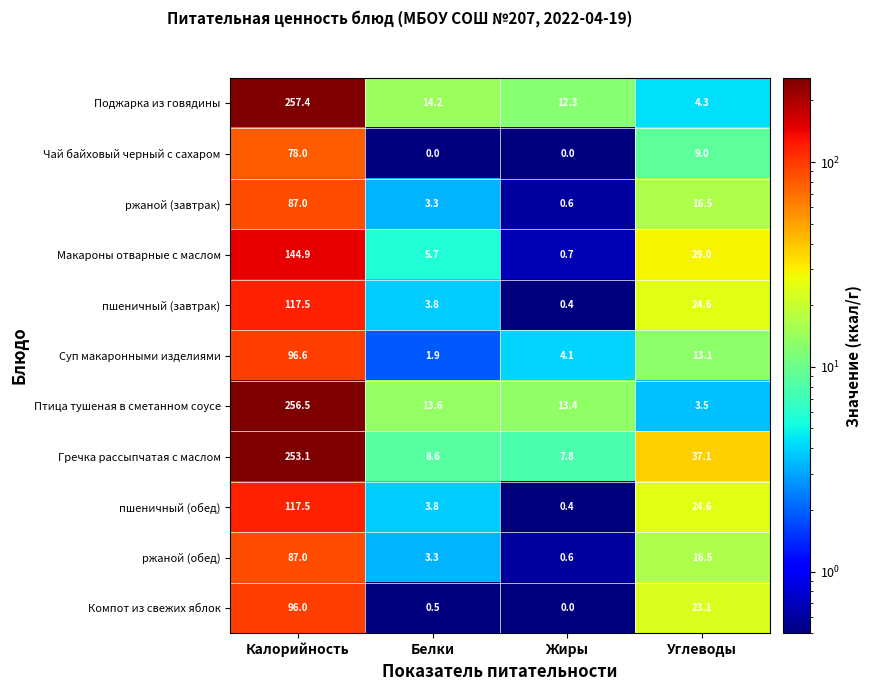

Which series changed the most between Калорийность and Жиры?

Гречка рассыпчатая с маслом